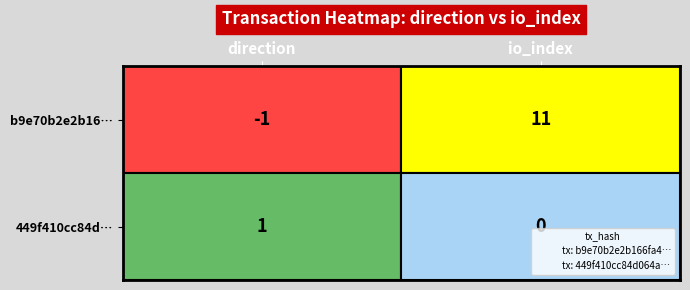

Which series has the largest total across all categories?

b9e70b2e2b16…